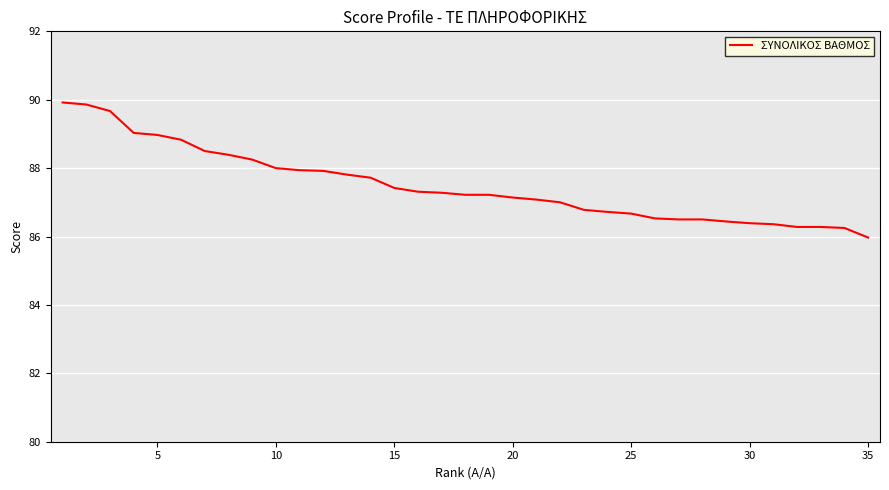

What is the greatest value displayed?

89.9